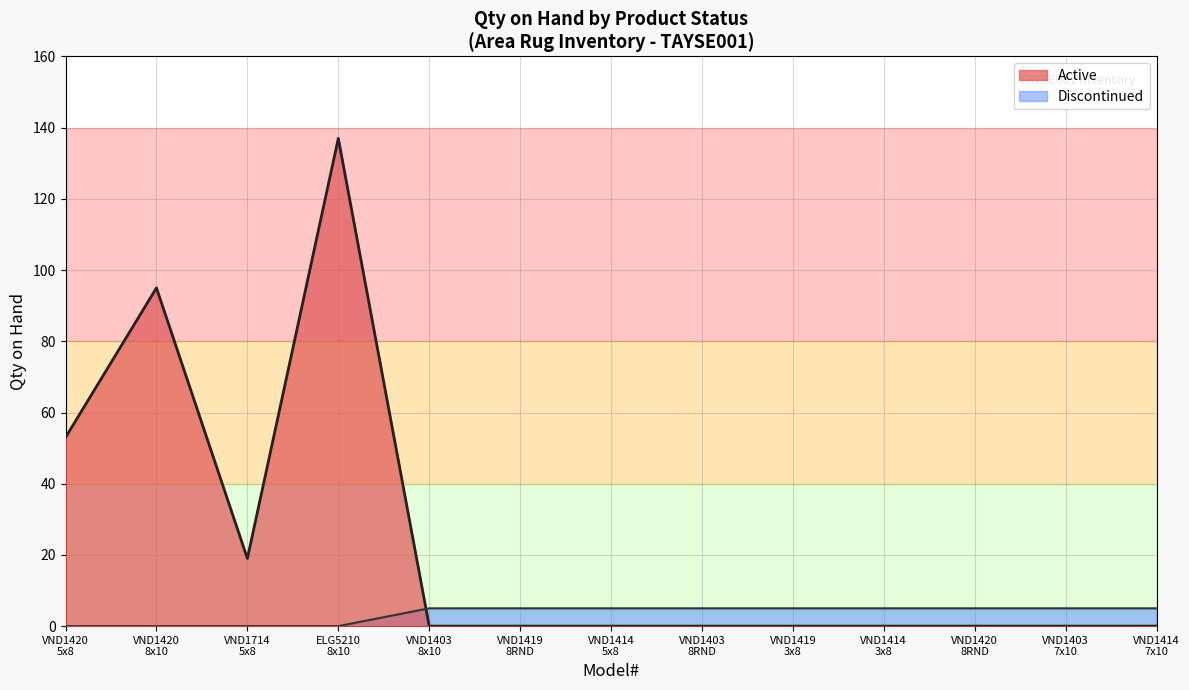

Which series has the largest total across all categories?

Active